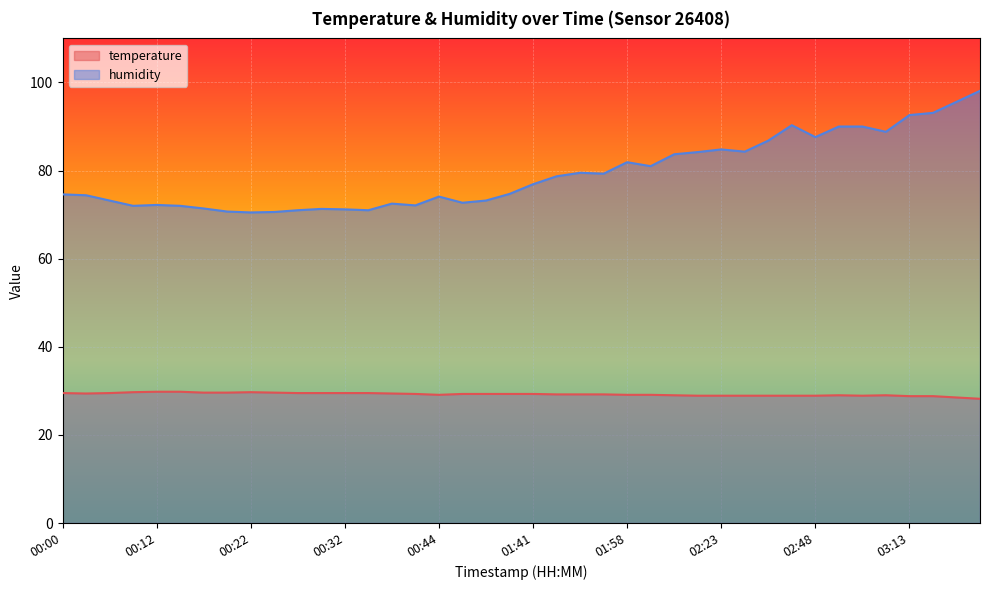

The value of humidity at 02:45 is 42.4. True or false?

False